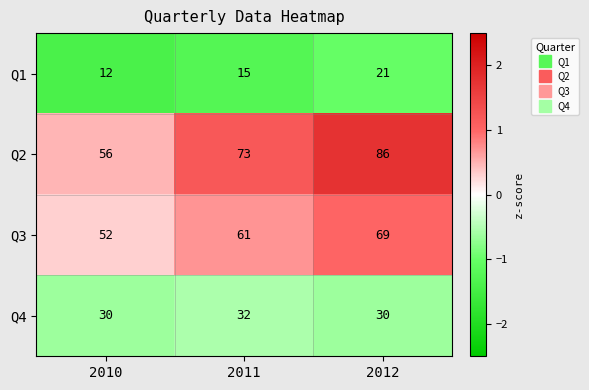

Which series has the largest total across all categories?

Q2